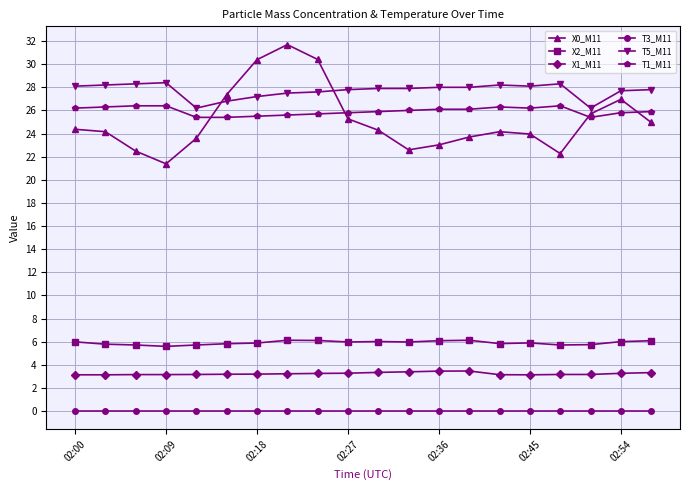

List the series in order of their peak value, highest first.

X0_M11, T5_M11, T1_M11, X2_M11, X1_M11, T3_M11